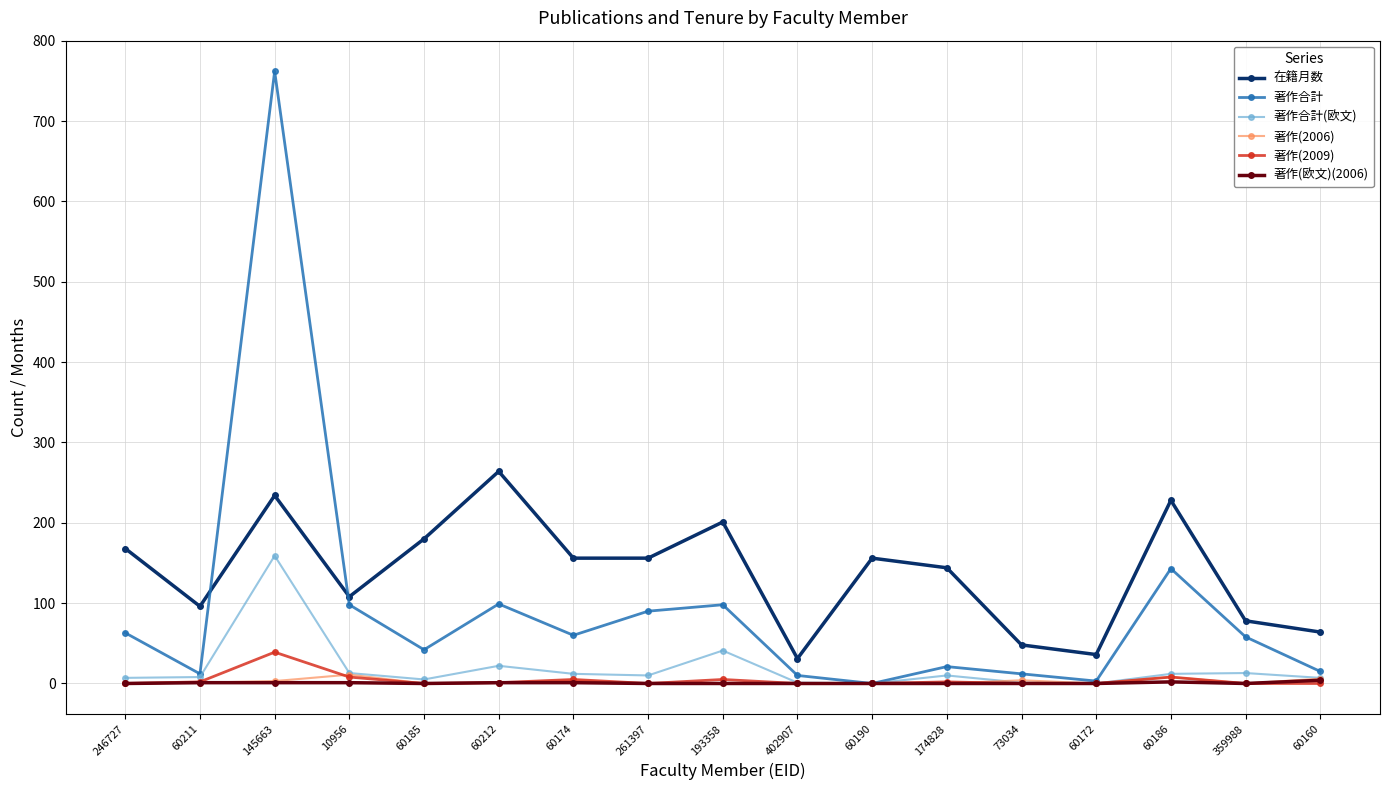

True or false: 在籍月数 and 著作(2006) cross at least once.

False